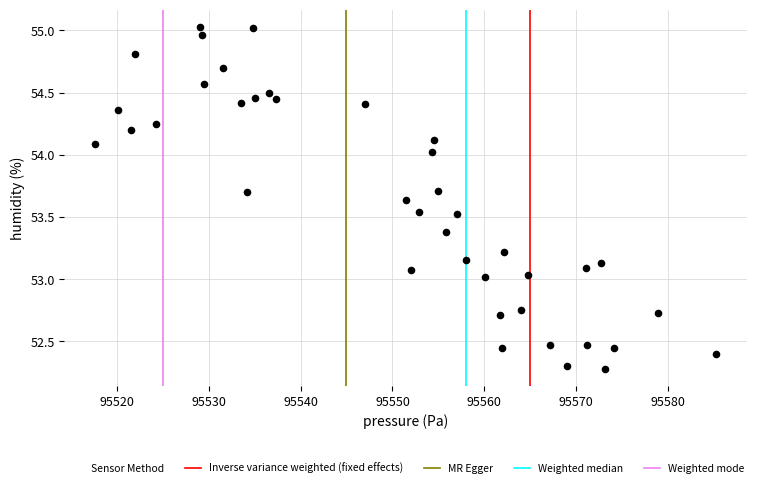

What is the range of X values (max minus min)?

67.5